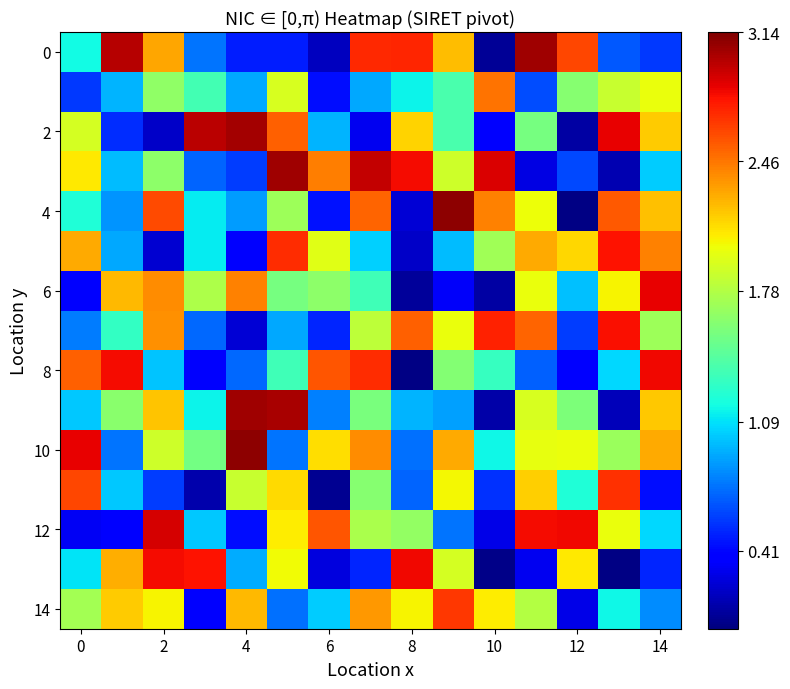

Which series has the largest total across all categories?

10